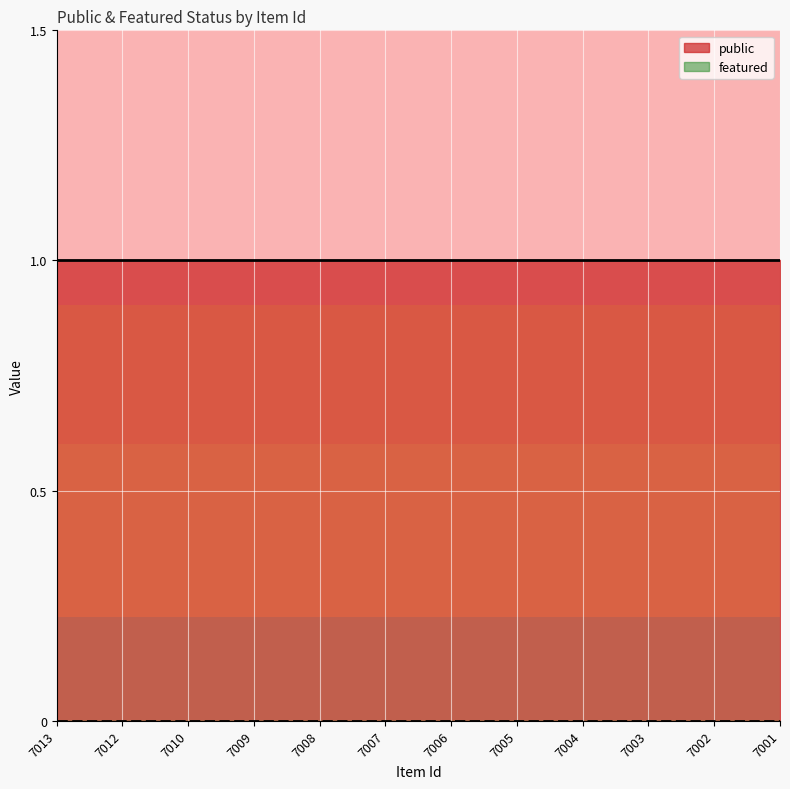

Which series has the largest range (max minus min)?

public